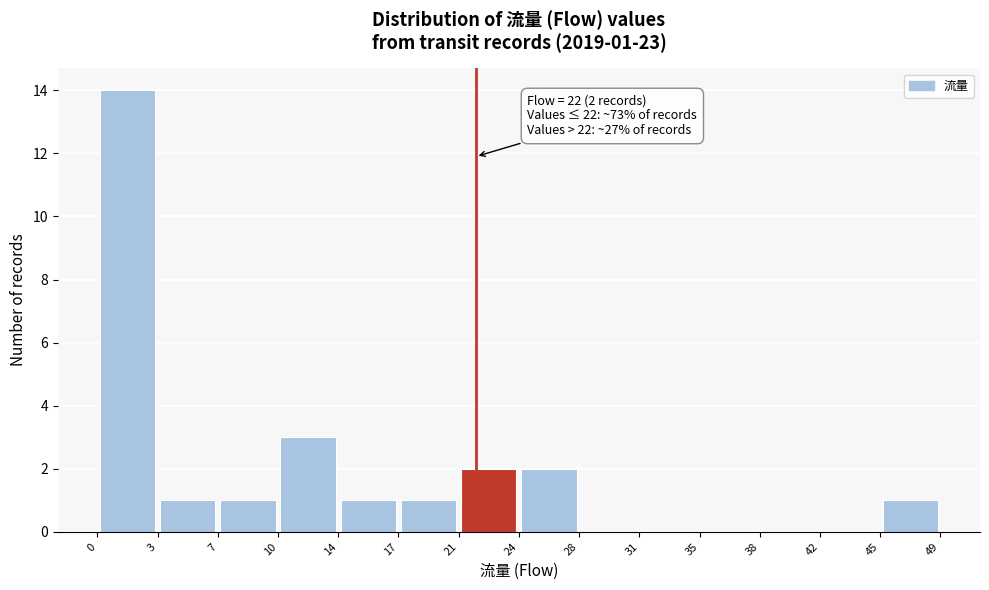

Which range on the x-axis has the tallest bar?

0 to 3